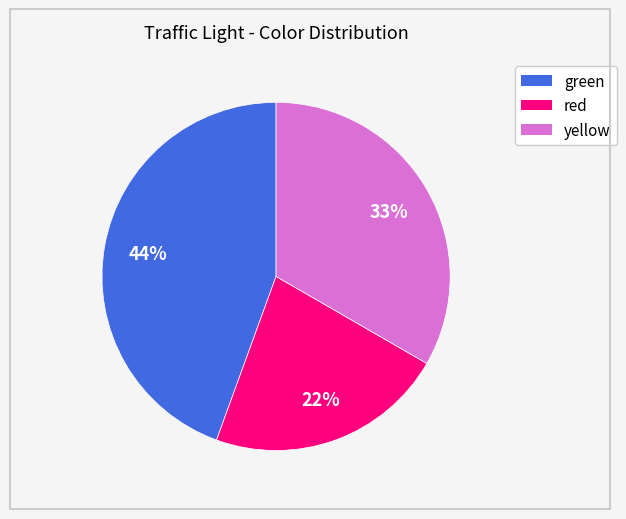

To the nearest percent, what is the difference between the largest and smallest slice percentages?

22%